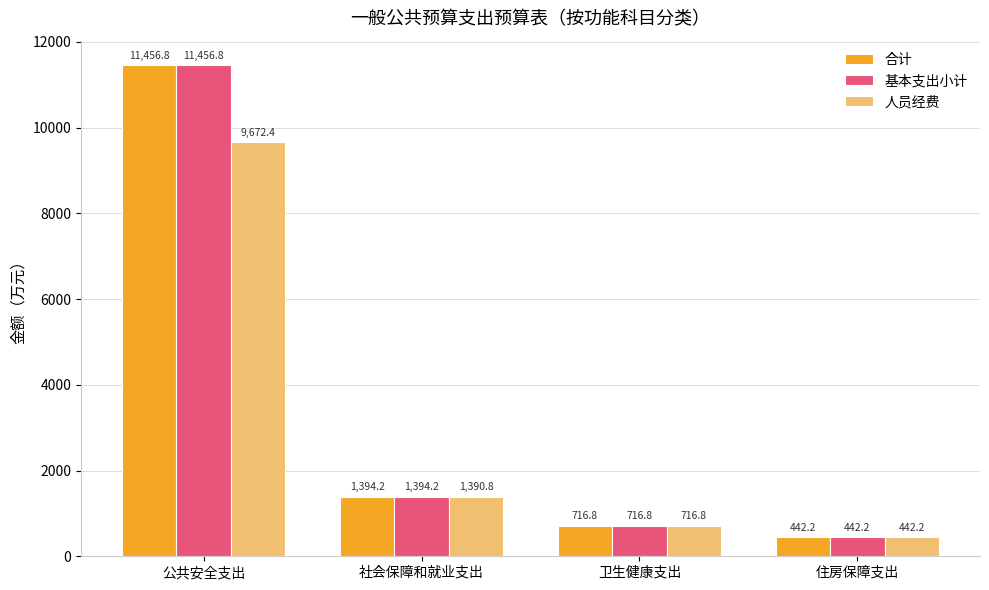

What position from the right is 住房保障支出?

1